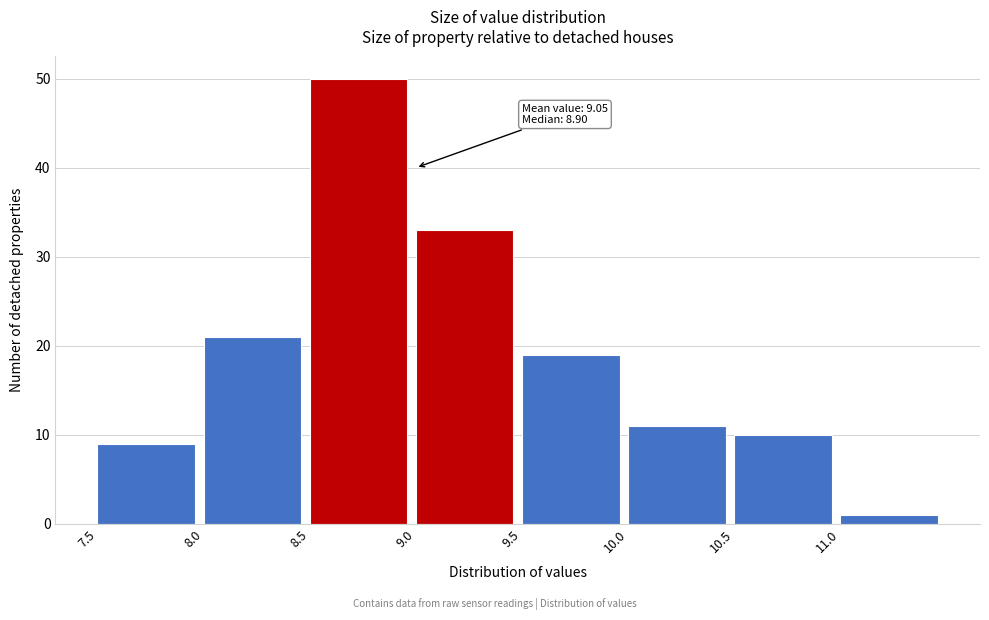

Which range on the x-axis has the tallest bar?

8.5 to 9.0